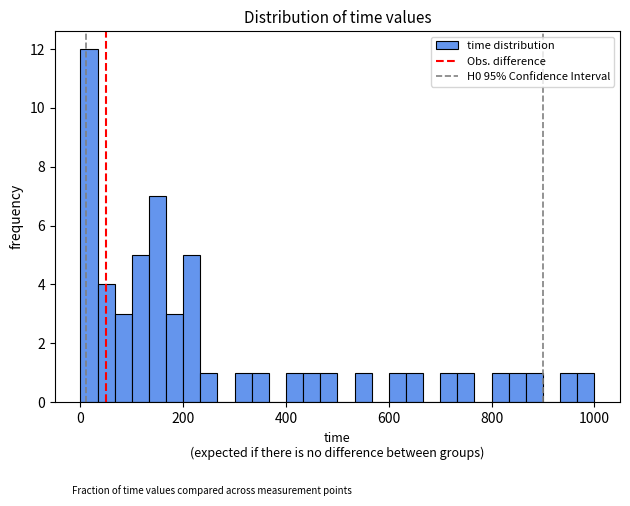

Read against the x-axis, roughly where is the centre of the tallest bar?

20